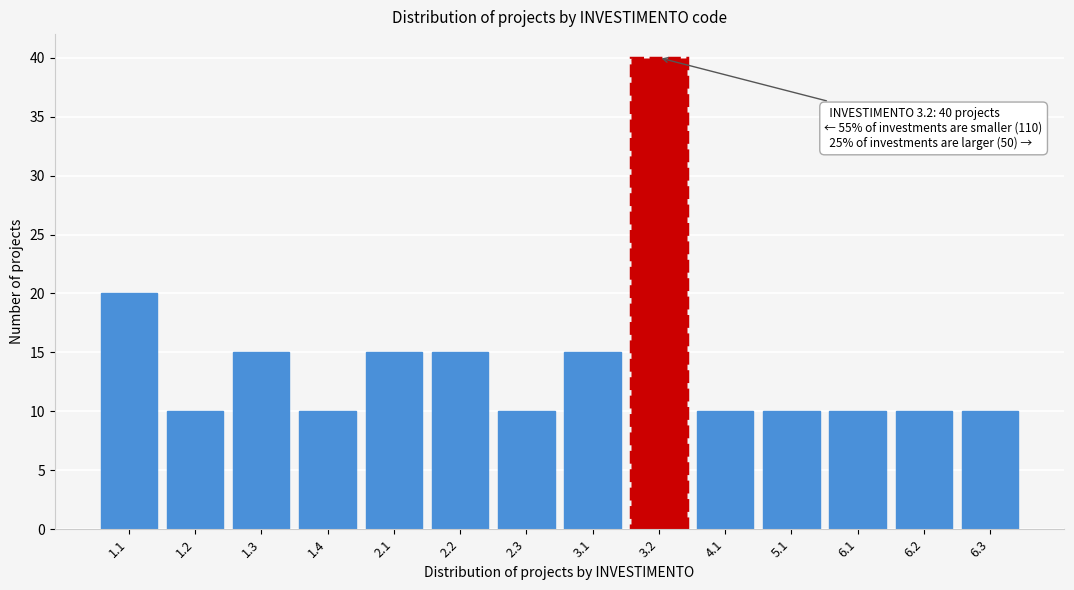

Reading right to left, transcribe all the data shown in this chart.

10	10	10	10	10	40	15	10	15	15	10	15	10	20